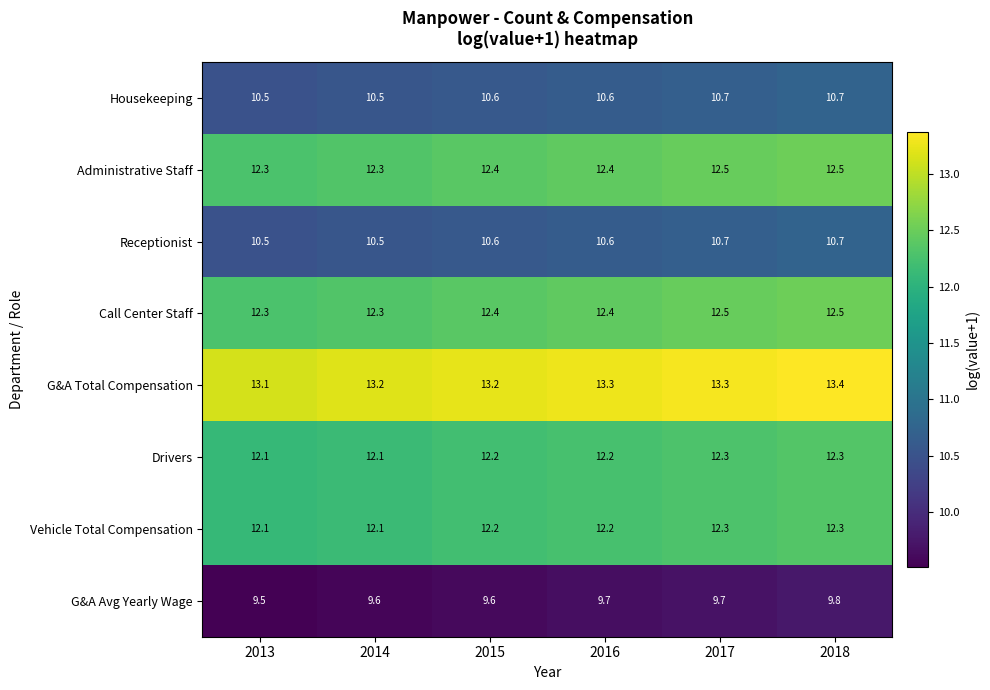

At how many categories does at least one series exceed 11?

6